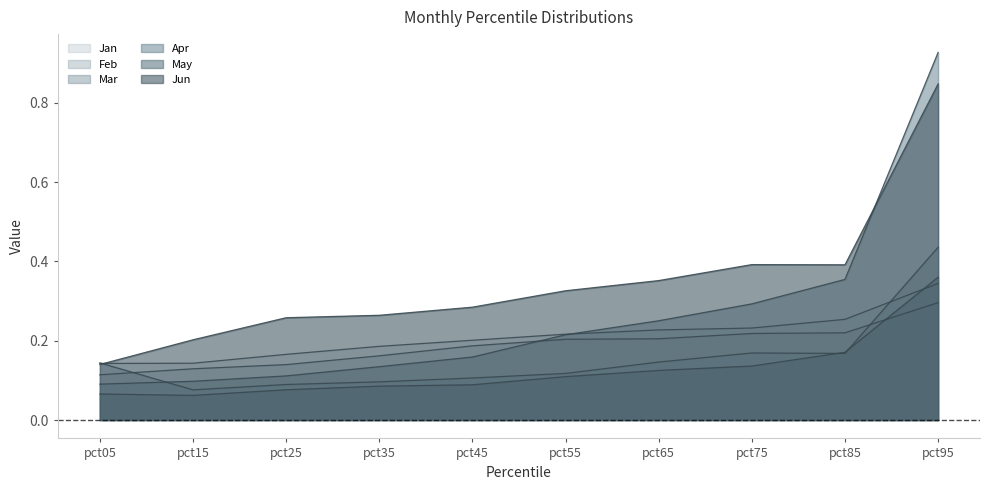

At which label is Jun closest to 0?

pct05